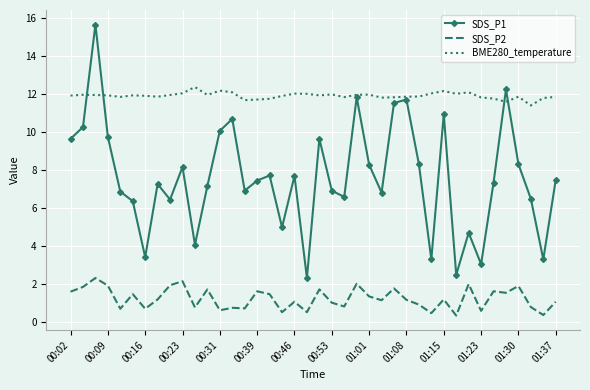

What is the highest value of the BME280_temperature series?

12.4